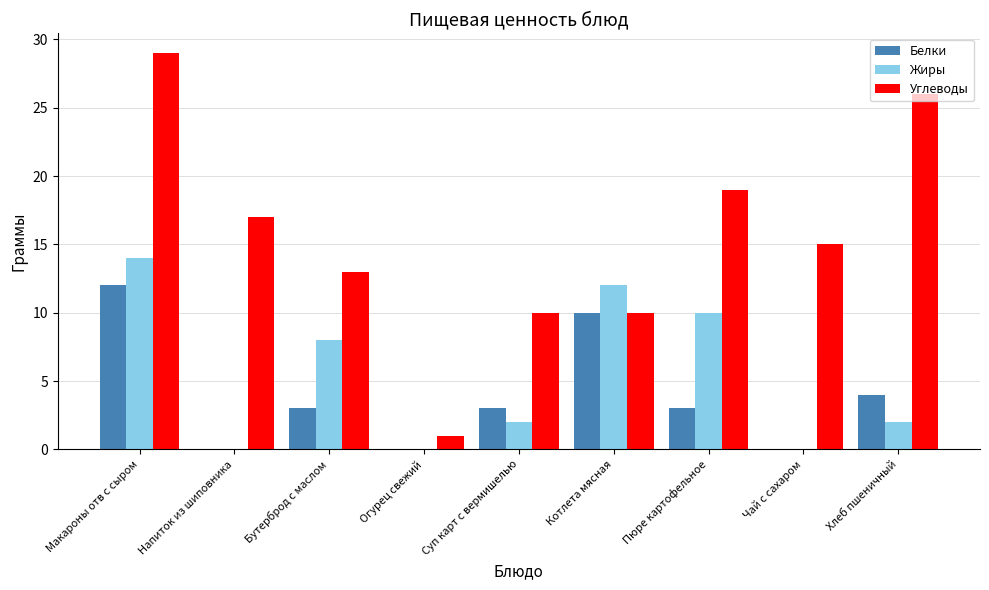

Is it true that Жиры equals 8 at Котлета мясная?

False